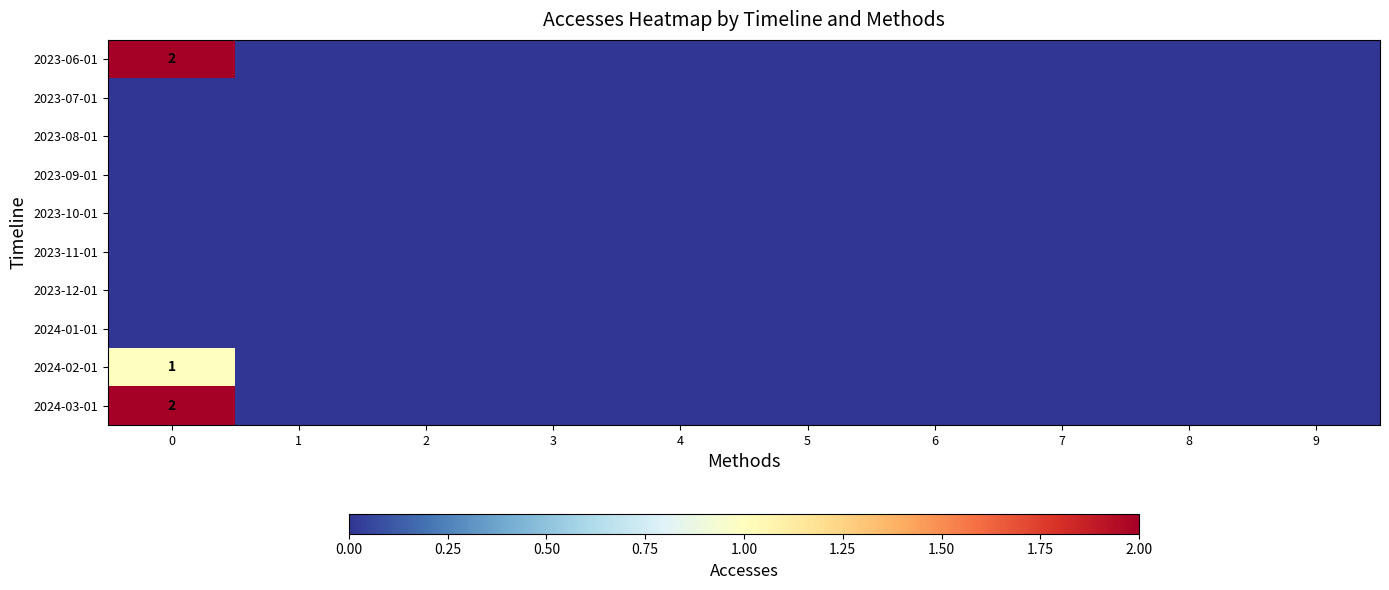

The 2024-03-01 series shows 2 at 0. True or false?

True